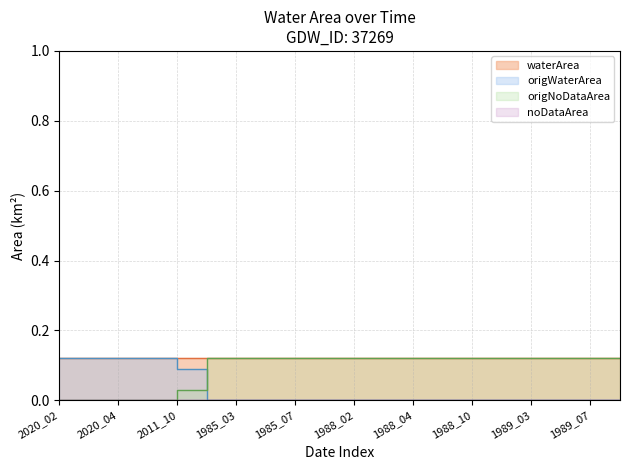

Rank the categories by origNoDataArea value from highest to lowest.

1985_02, 1985_03, 1985_04, 1985_07, 1985_10, 1988_02, 1988_03, 1988_04, 1988_07, 1988_10, 1989_02, 1989_03, 1989_04, 1989_07, 1989_10, 2011_10, 2020_02, 2020_03, 2020_04, 2021_02